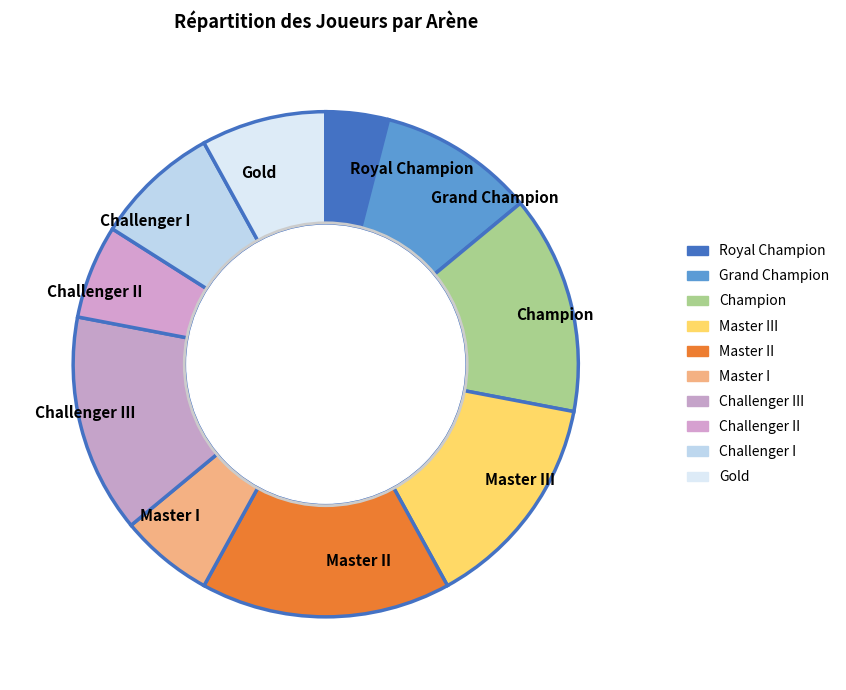

Does Royal Champion account for over 50% of the chart?

No